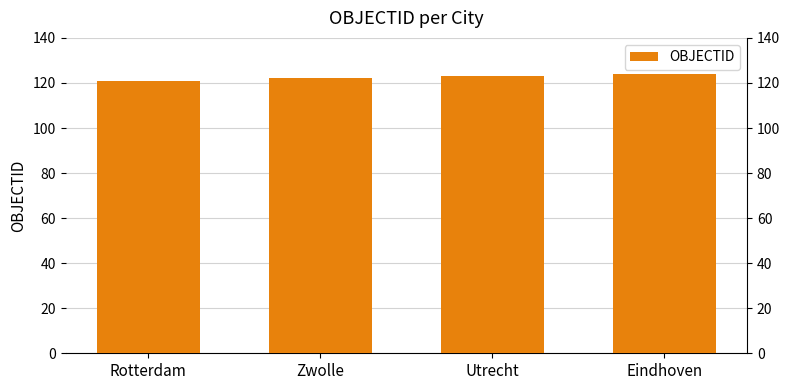

What is the difference between the values at Zwolle and Utrecht?

1